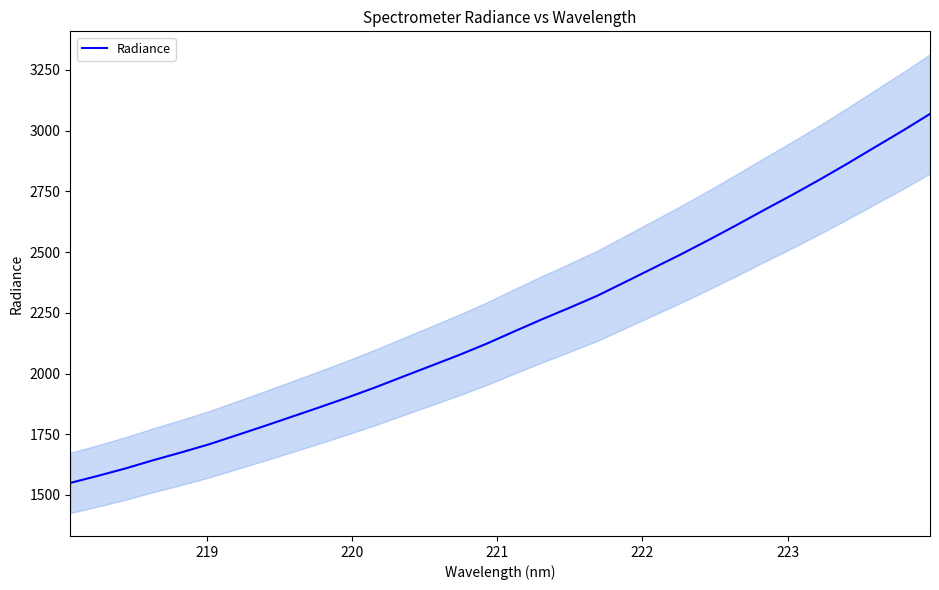

What is the difference between the maximum and minimum values?

1519.3